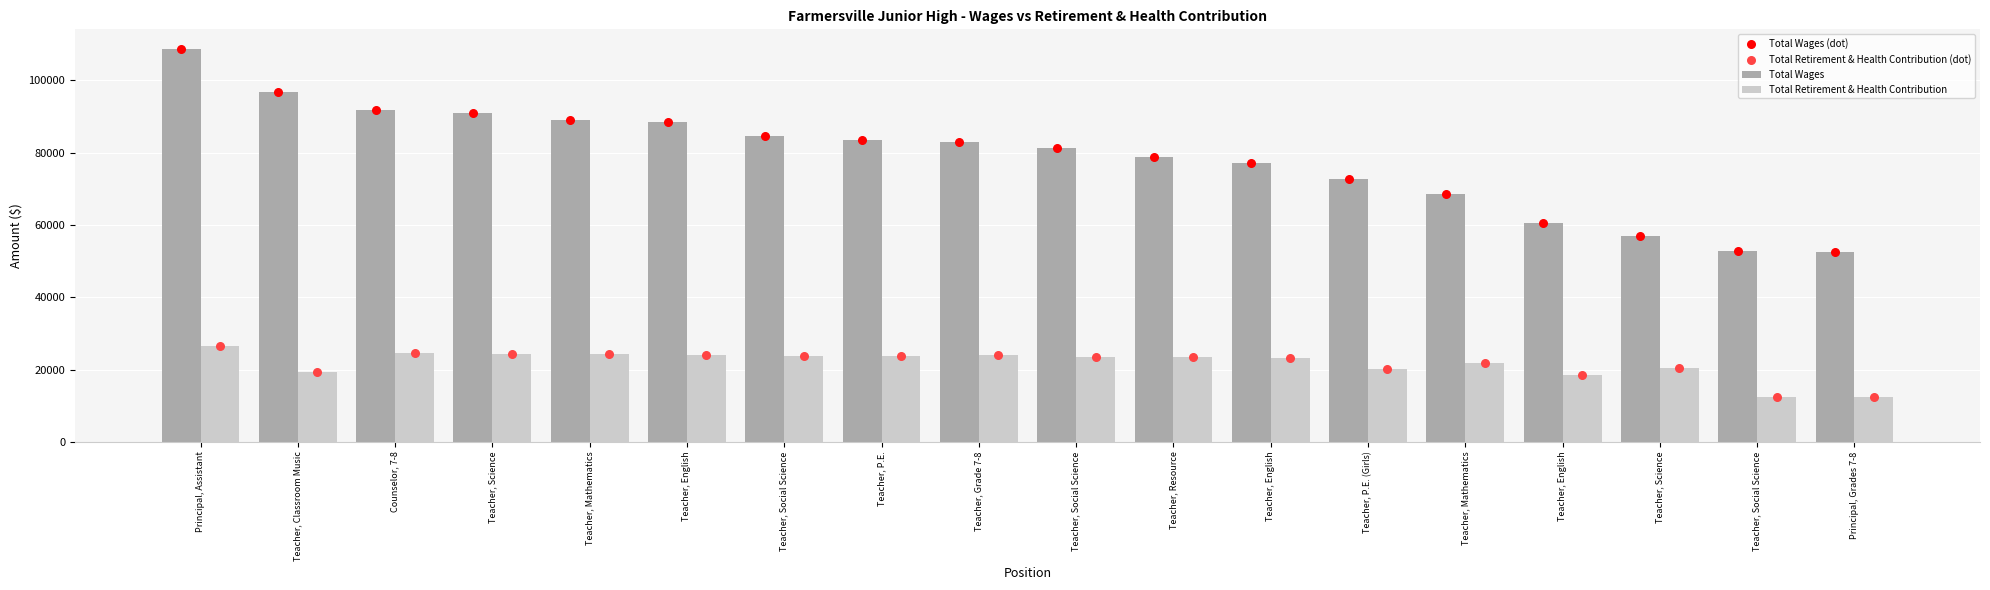

Which series has the largest total across all categories?

Total Wages